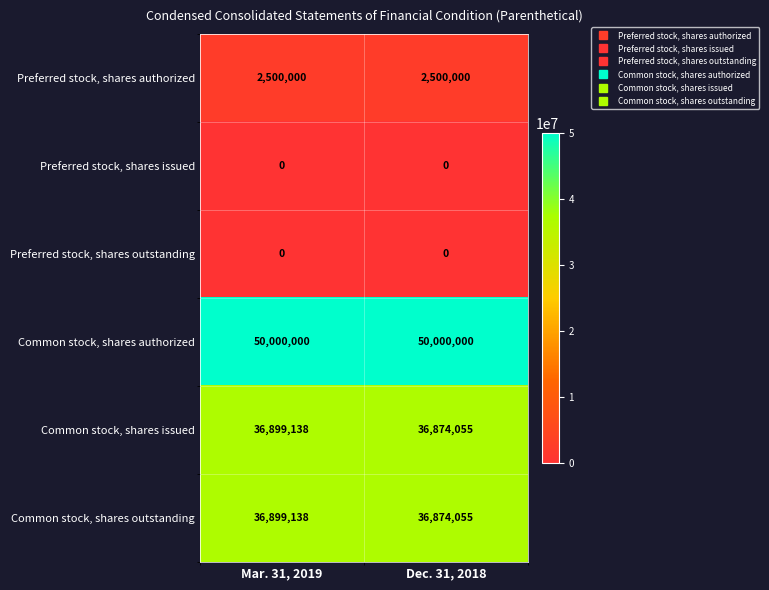

List the labels in order of Common stock, shares outstanding value, smallest first.

Dec. 31, 2018, Mar. 31, 2019